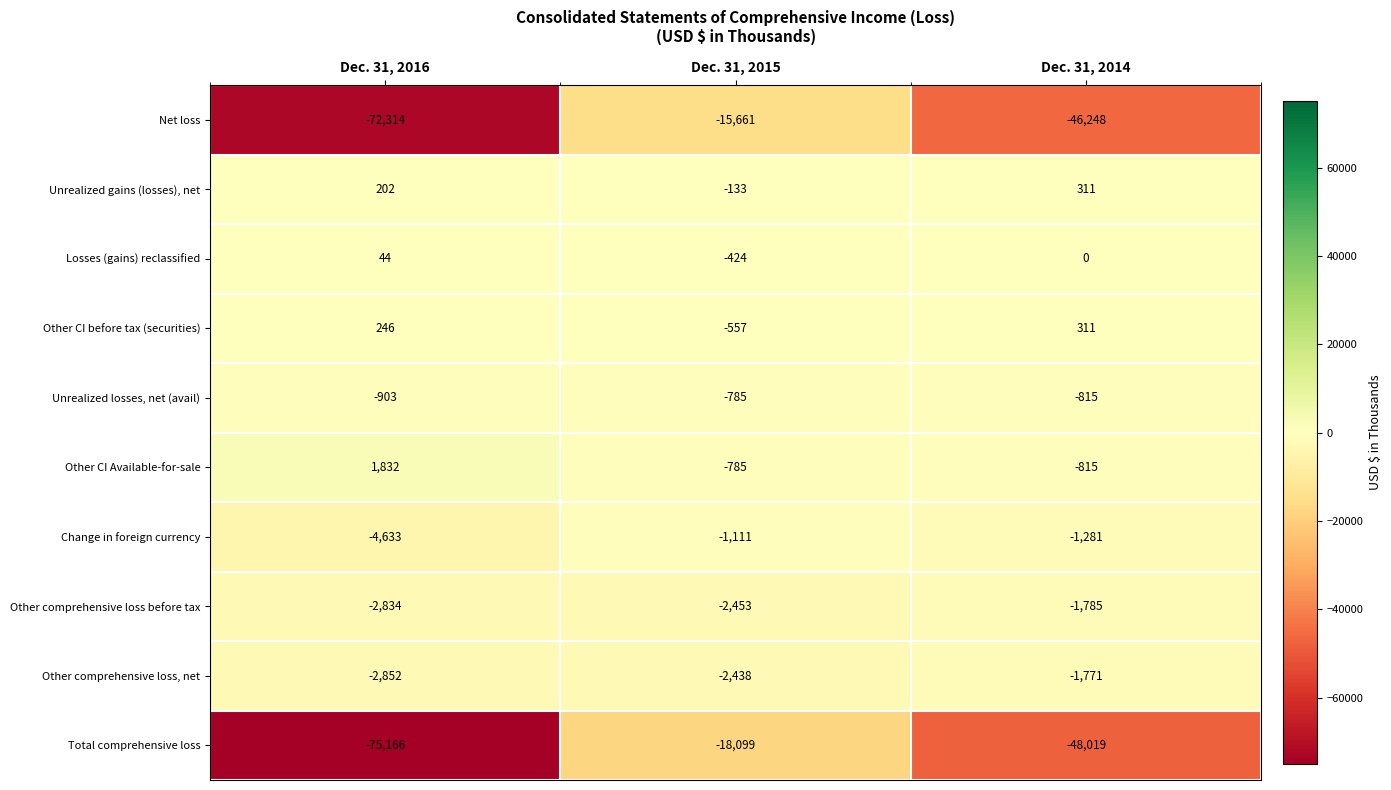

Is the value of Other comprehensive loss, net at Dec. 31, 2015 greater than the value of Other CI before tax (securities) at Dec. 31, 2016?

No